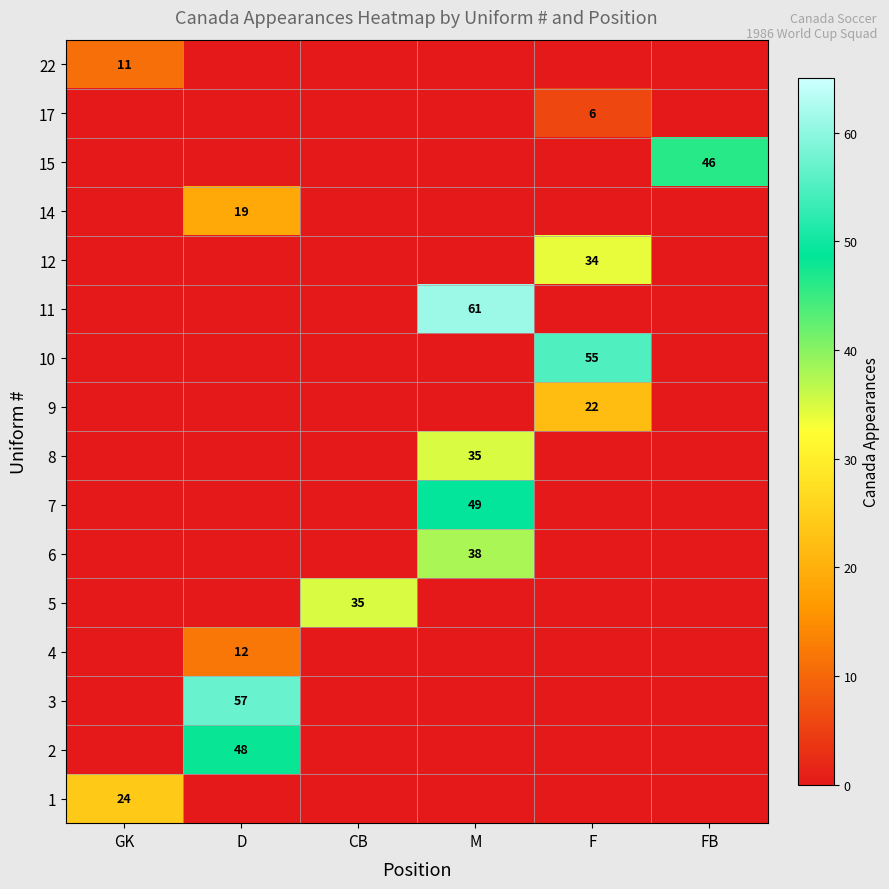

True or false: 6 has a value of 16 at M.

False